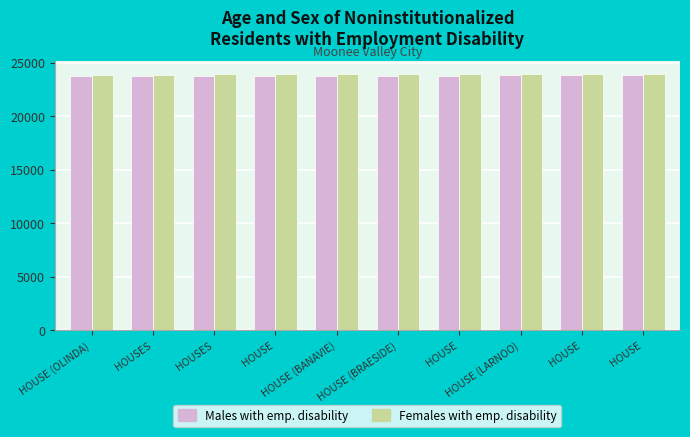

What is the approximate value of Males with emp. disability at HOUSE?

23810